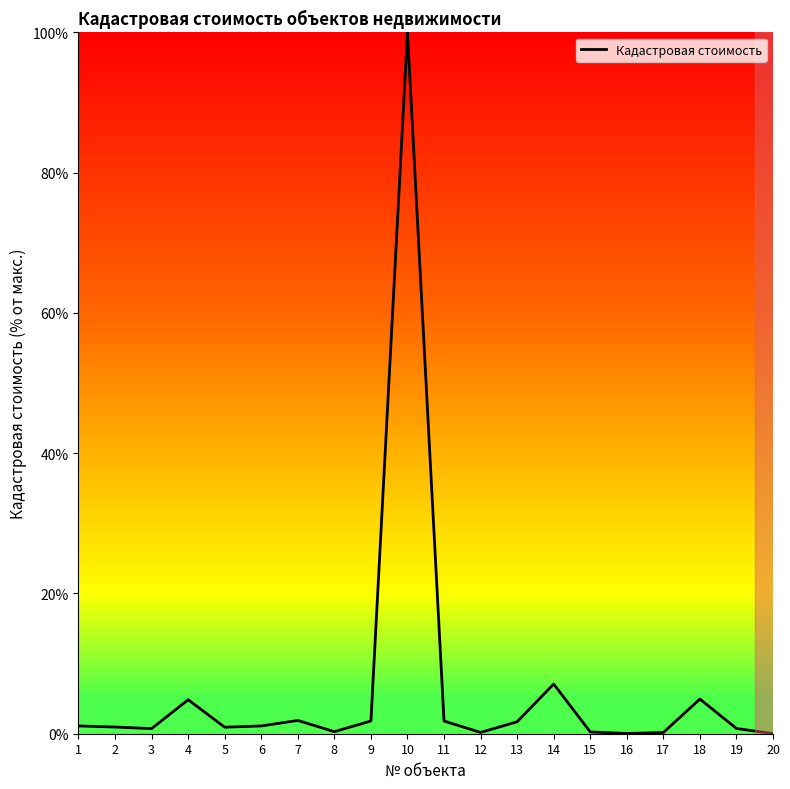

The value at 16 is 0.0. True or false?

True